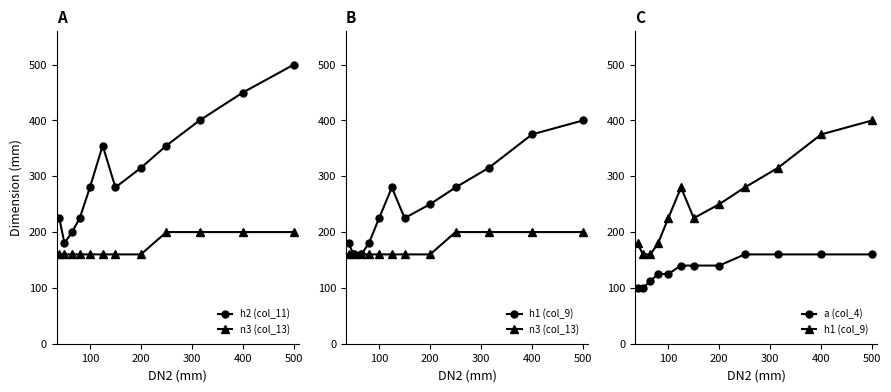

What is the average value of the h2 (col_11) series?

314